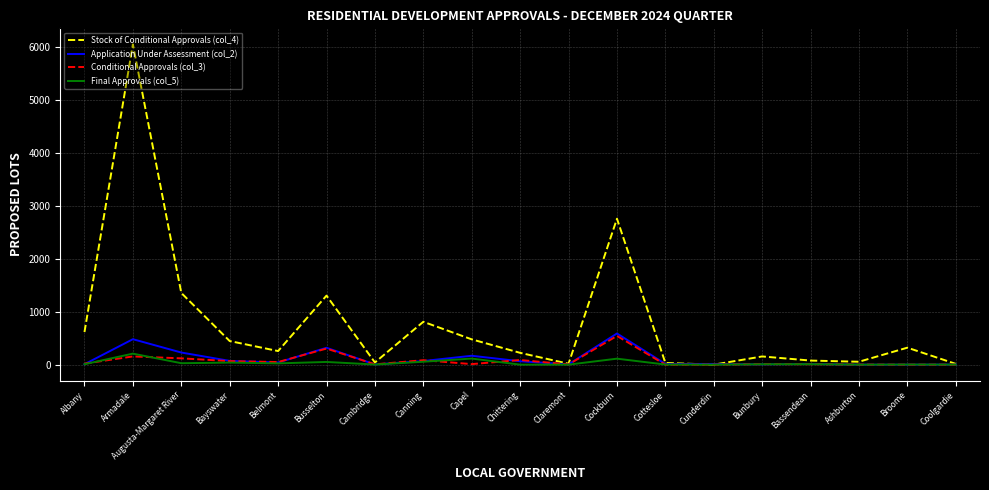

What is the highest value of the Application Under Assessment (col_2) series?

589